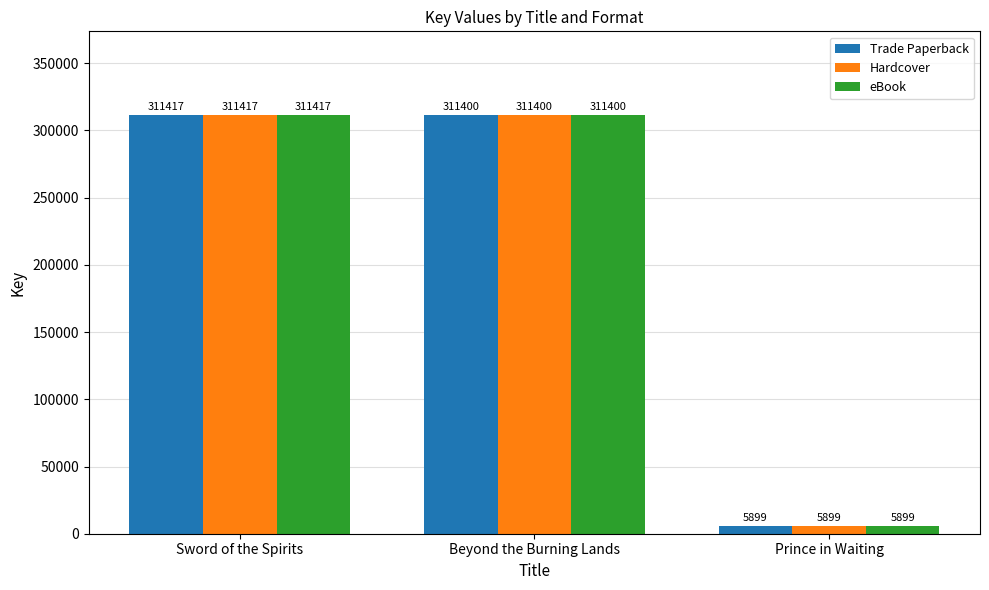

What position from the right is Prince in Waiting?

1